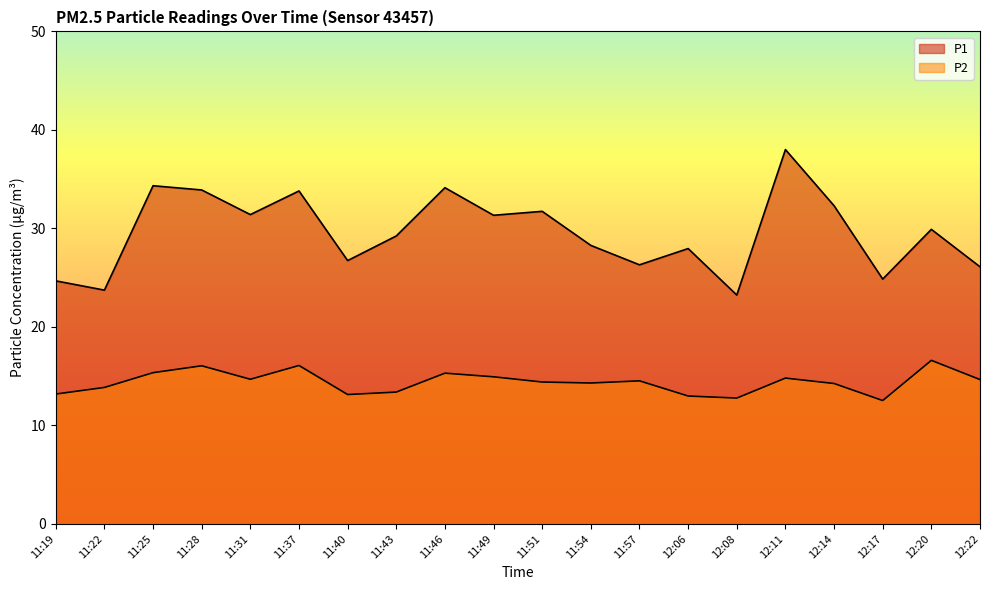

The P1 series shows 9.8 at 11:40. True or false?

False